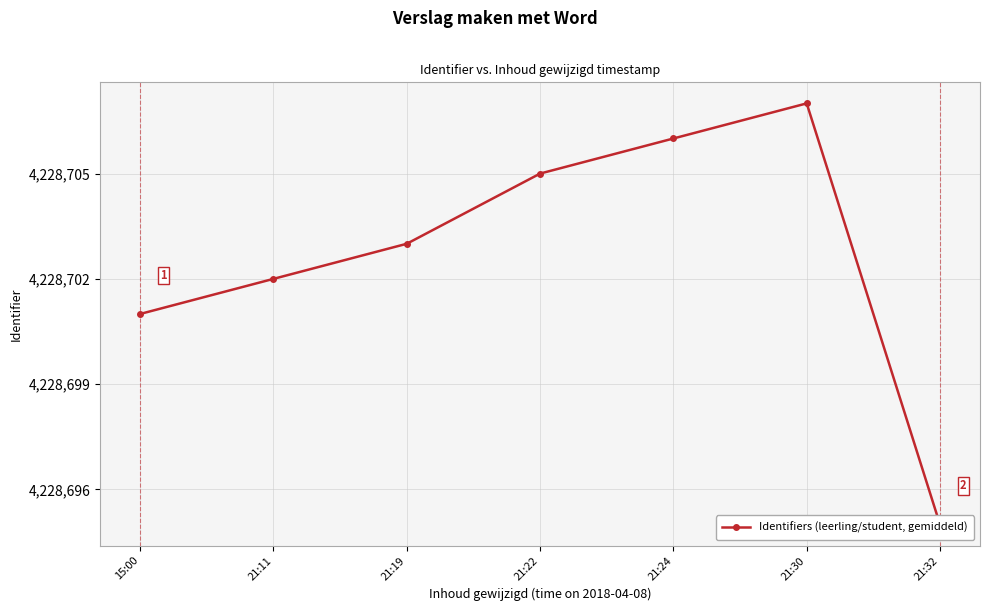

At which label is the value closest to 4228701?

15:00